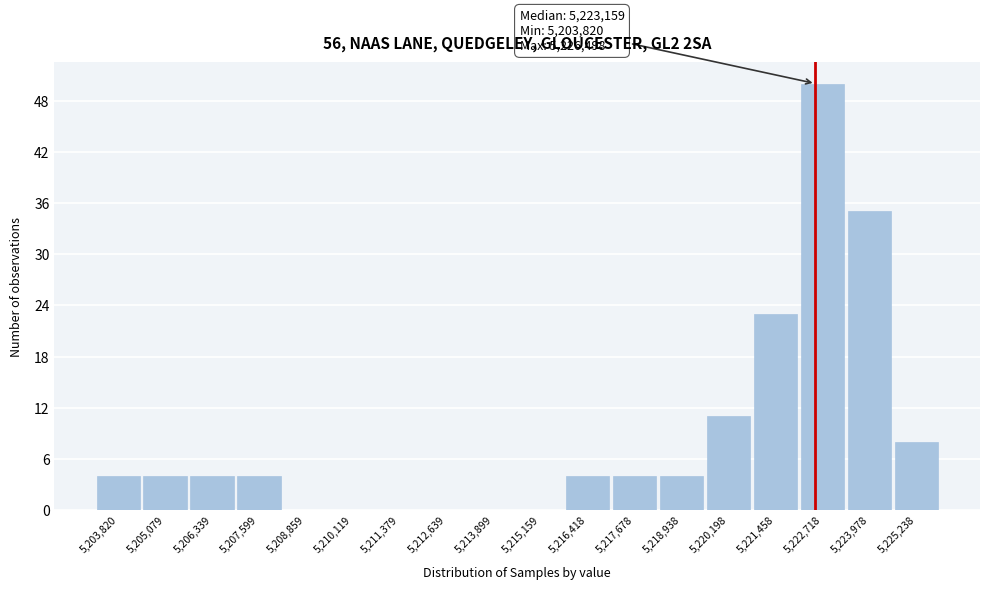

Reading left to right, what are all the values shown in this chart?

5,203,820=4	5,205,079=4	5,206,339=4	5,207,599=4	5,208,859=0	5,210,119=0	5,211,379=0	5,212,639=0	5,213,899=0	5,215,159=0	5,216,418=4	5,217,678=4	5,218,938=4	5,220,198=11	5,221,458=23	5,222,718=50	5,223,978=35	5,225,238=8